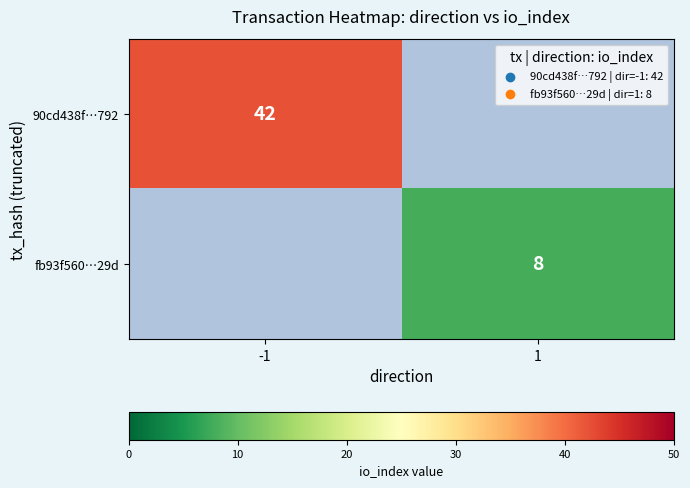

The value of fb93f560…29d at 1 is 3. True or false?

False